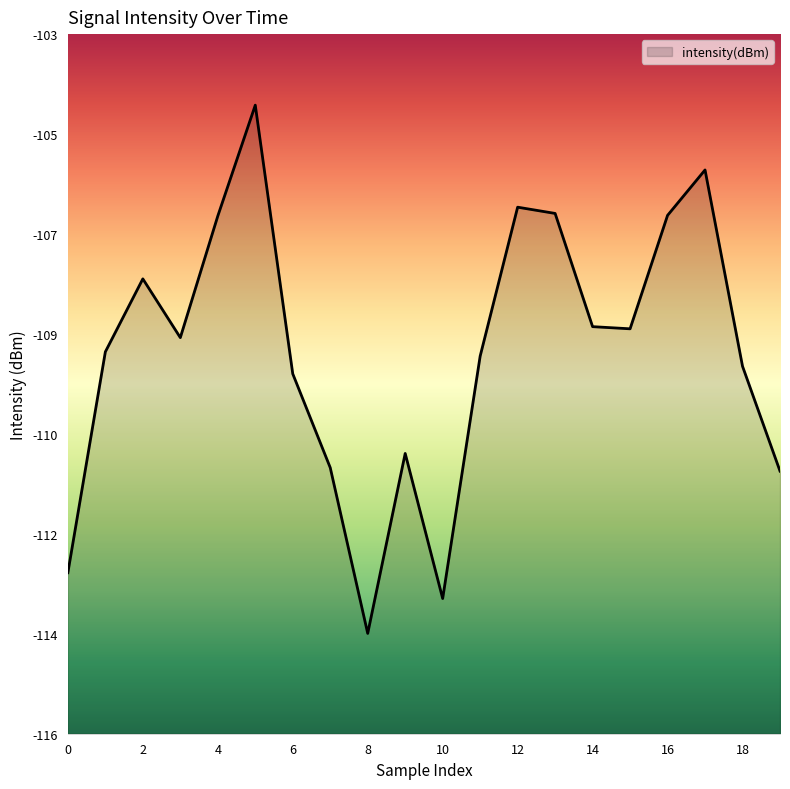

How many interior local valleys (lower than both neighbors) does the data have?

4